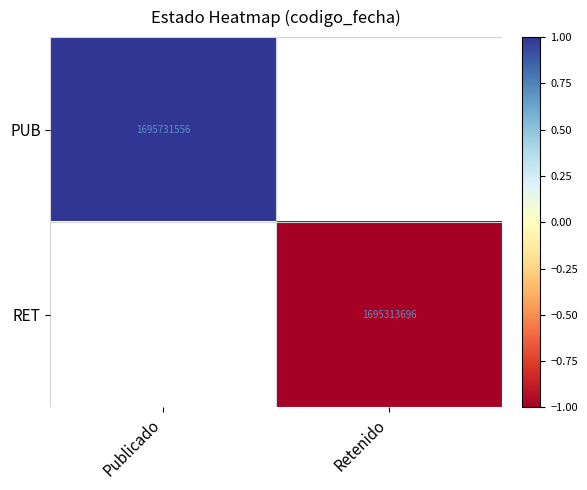

What is the greatest value displayed?

1.0